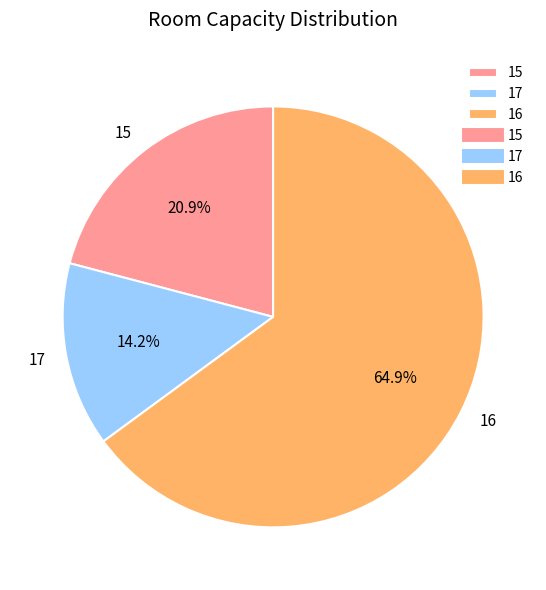

What percentage do 17 and 15 together represent?

35.1%